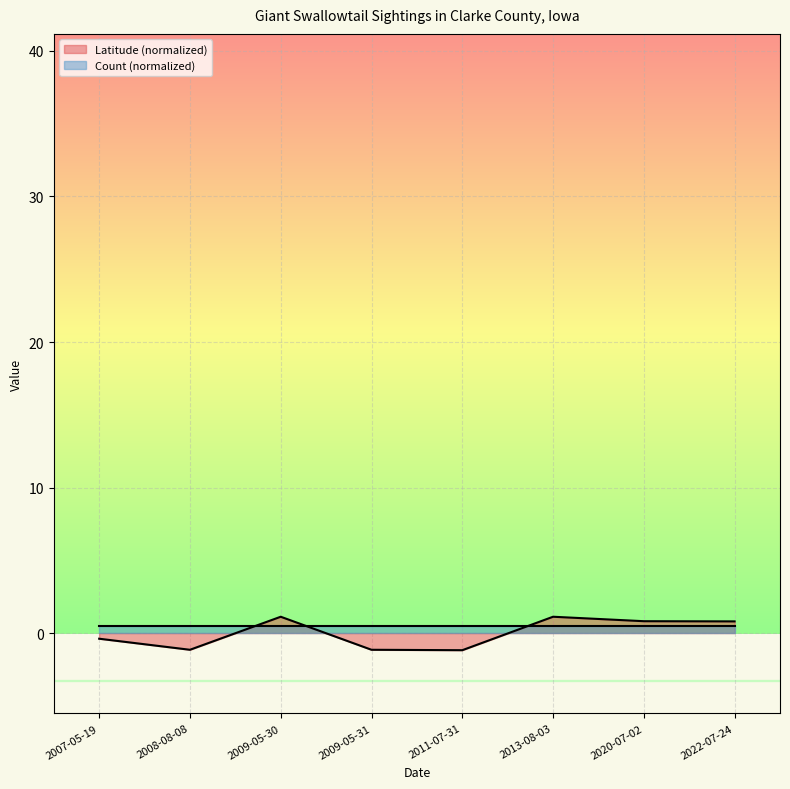

Where is the first local minimum?

2008-08-08